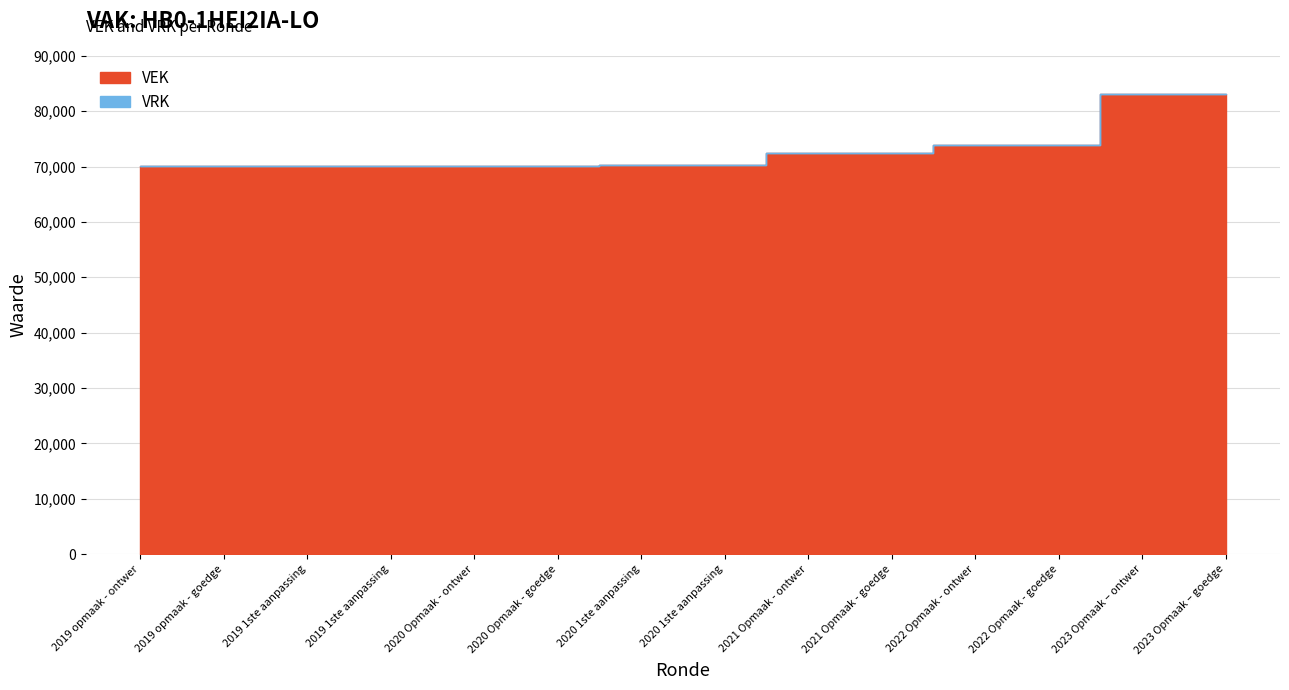

True or false: VEK and VRK cross at least once.

False